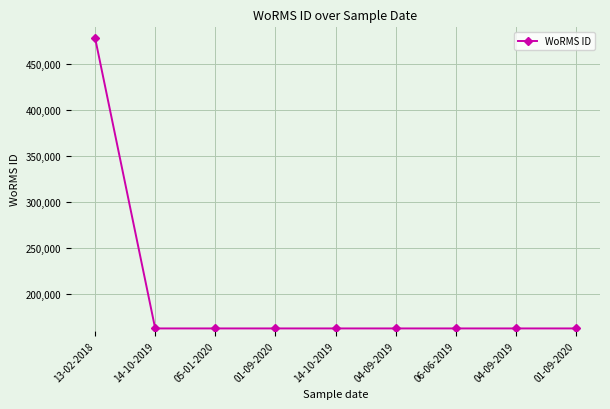

Count the number of categories in the chart.

9